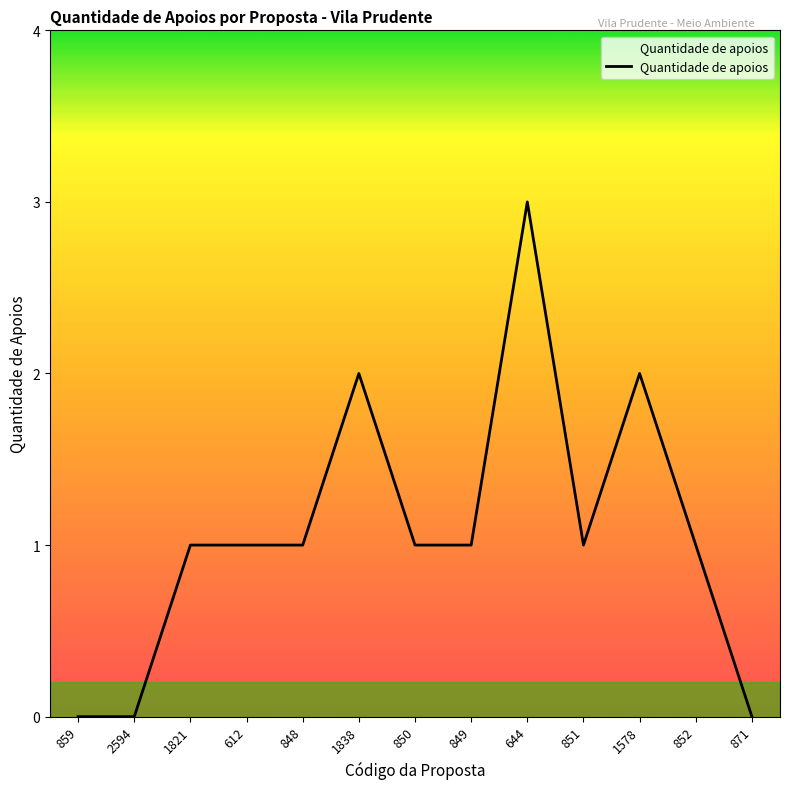

The value at 871 is 0. True or false?

True